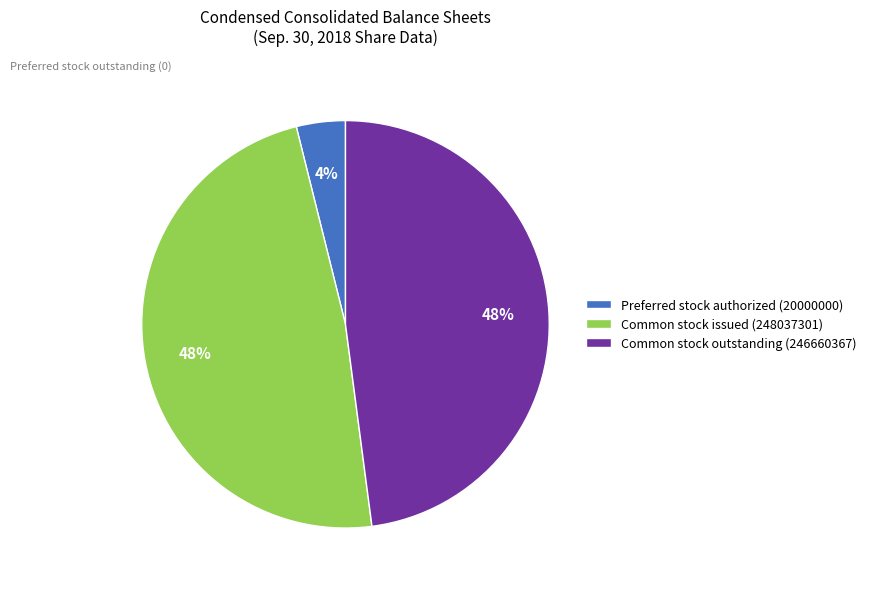

To the nearest percent, what percentage of the pie is Common stock issued (248037301)?

48%